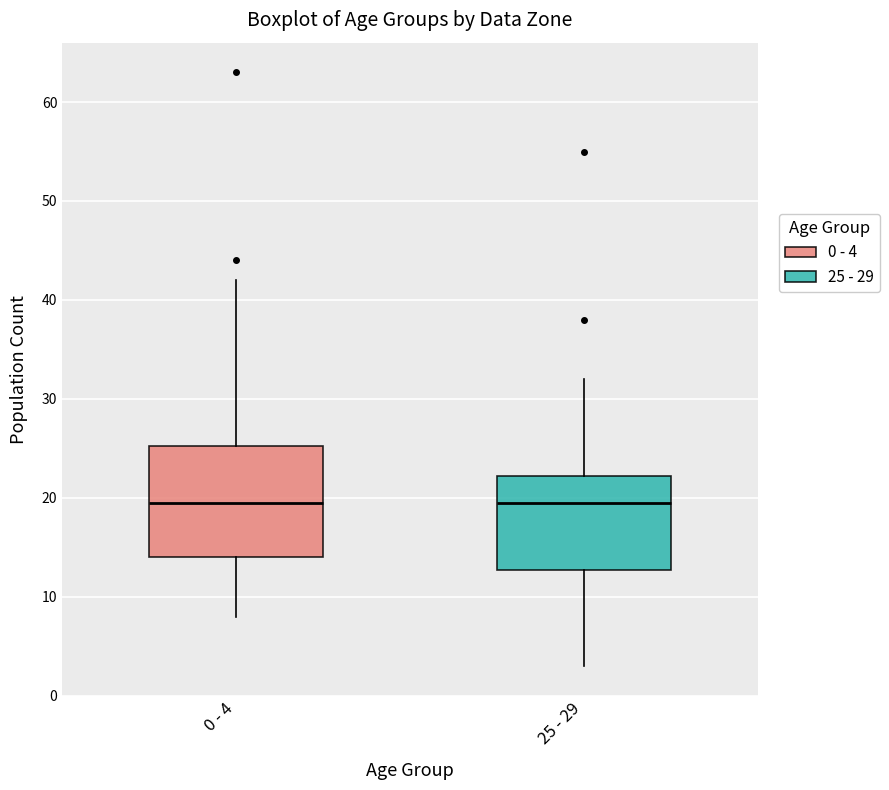

Reading left to right, read every box against the y-axis: the position of its median line, the range the box covers, and the ends of its whiskers. The values are not printed on the chart, so give them approximately, as read against the axis.

0 - 4: median 20, box 14 to 25, whiskers 8 to 42
25 - 29: median 20, box 13 to 22, whiskers 3 to 32